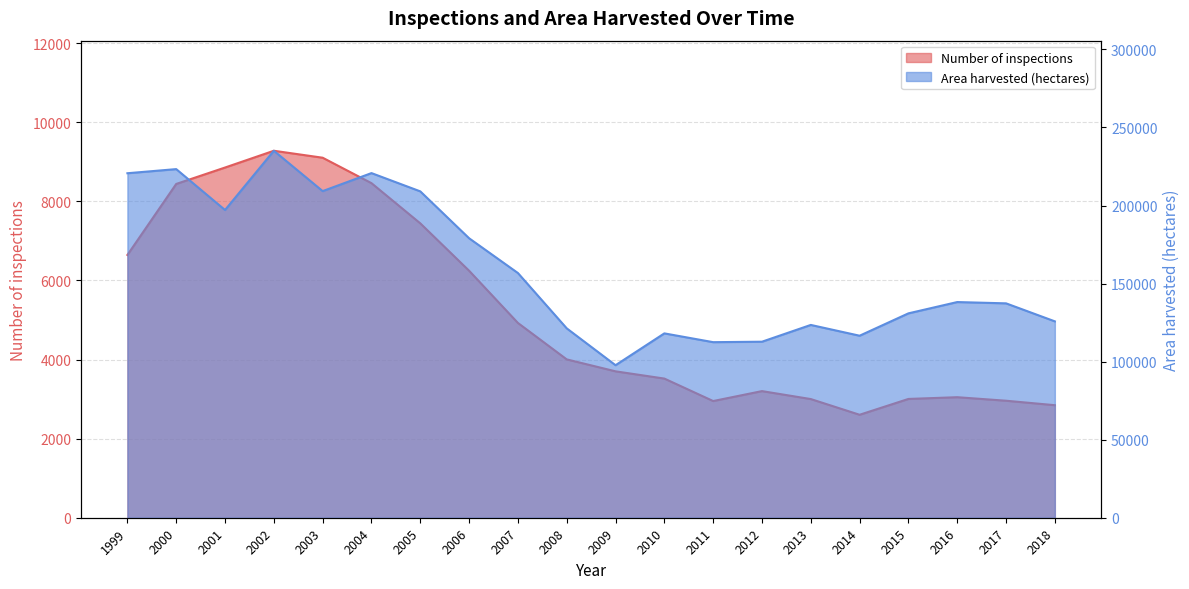

Reading left to right, transcribe all the data shown in this chart.

Number of inspections: 6643	8438	8853	9277	9101	8458	7442	6244	4924	4003	3701	3518	2950	3201	3000	2603	3003	3047	2958	2845
Area harvested (hectares): 220673	223320	197127	235074	209227	220767	209064	179025	156754	121313	97702	118090	112464	112753	123503	116593	130917	138155	137329	125793